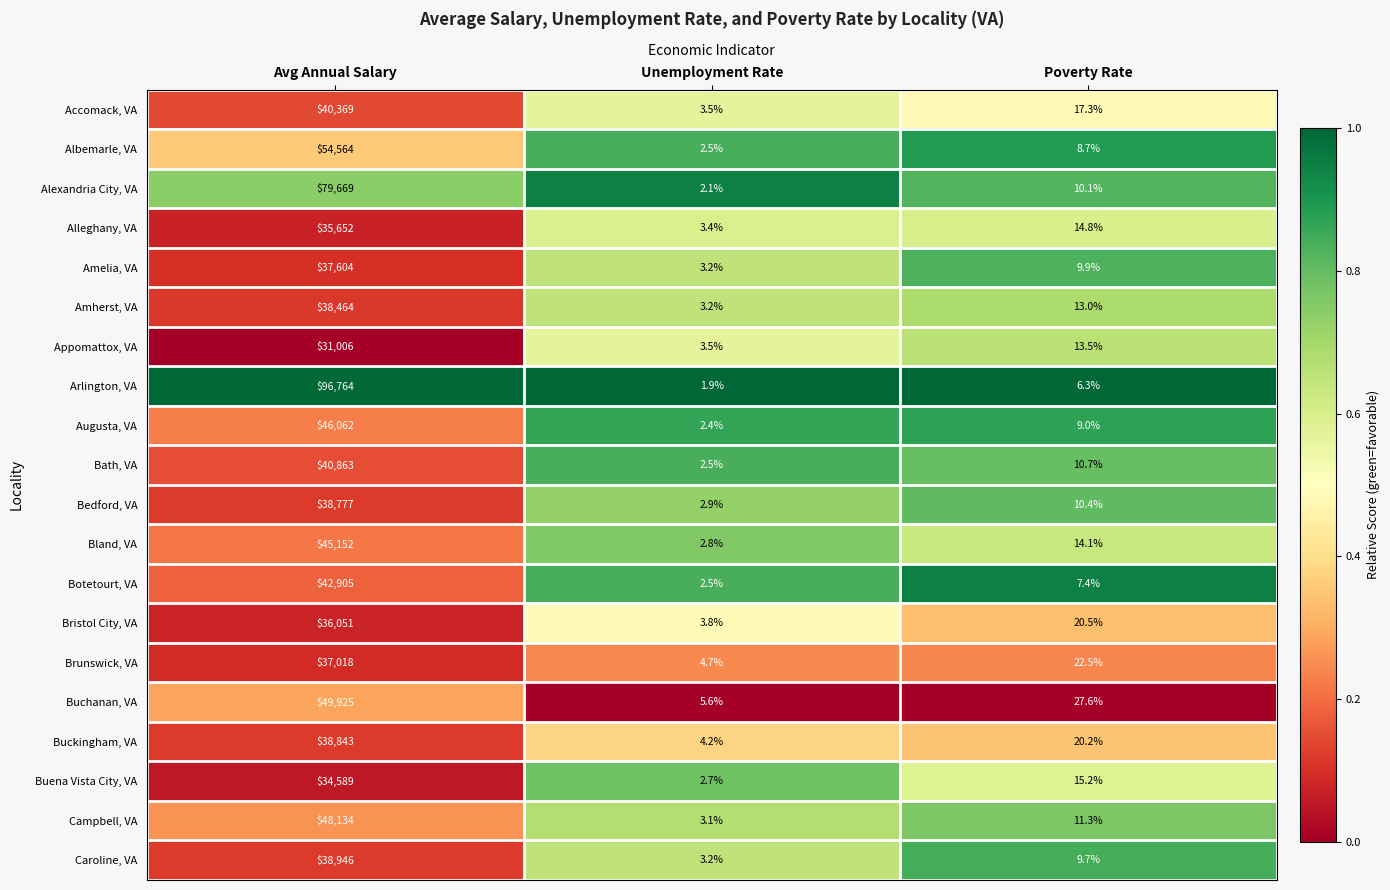

What is the difference between the maximum and minimum values in the Botetourt, VA series?

42902.5